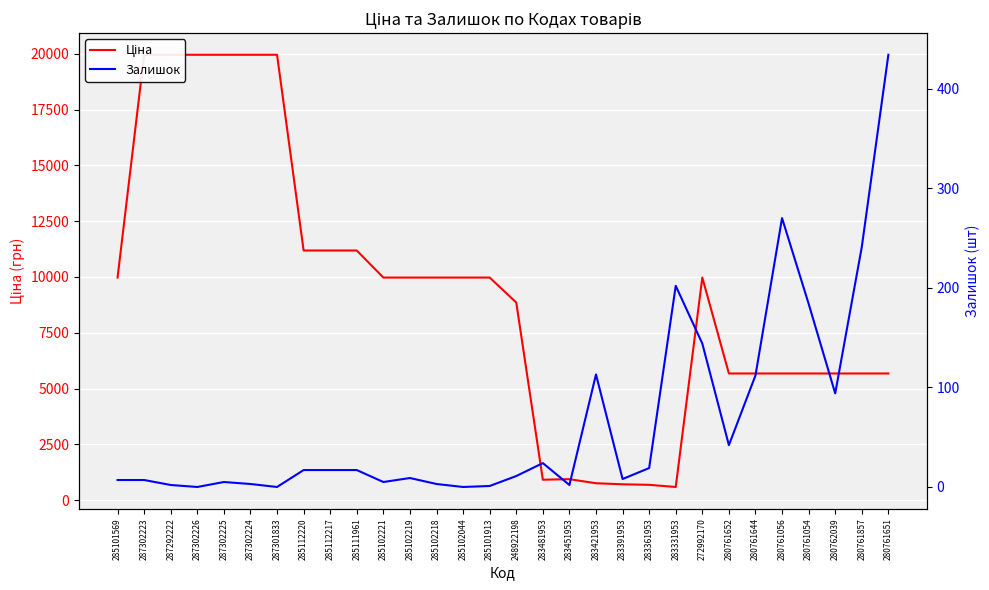

True or false: Ціна has a value of 34984.4 at 287302223.

False